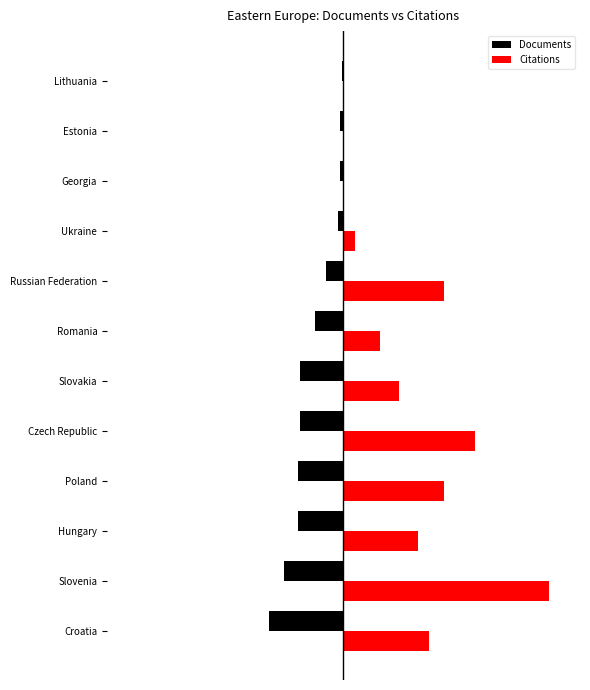

What are all the series names shown in the legend?

Documents, Citations